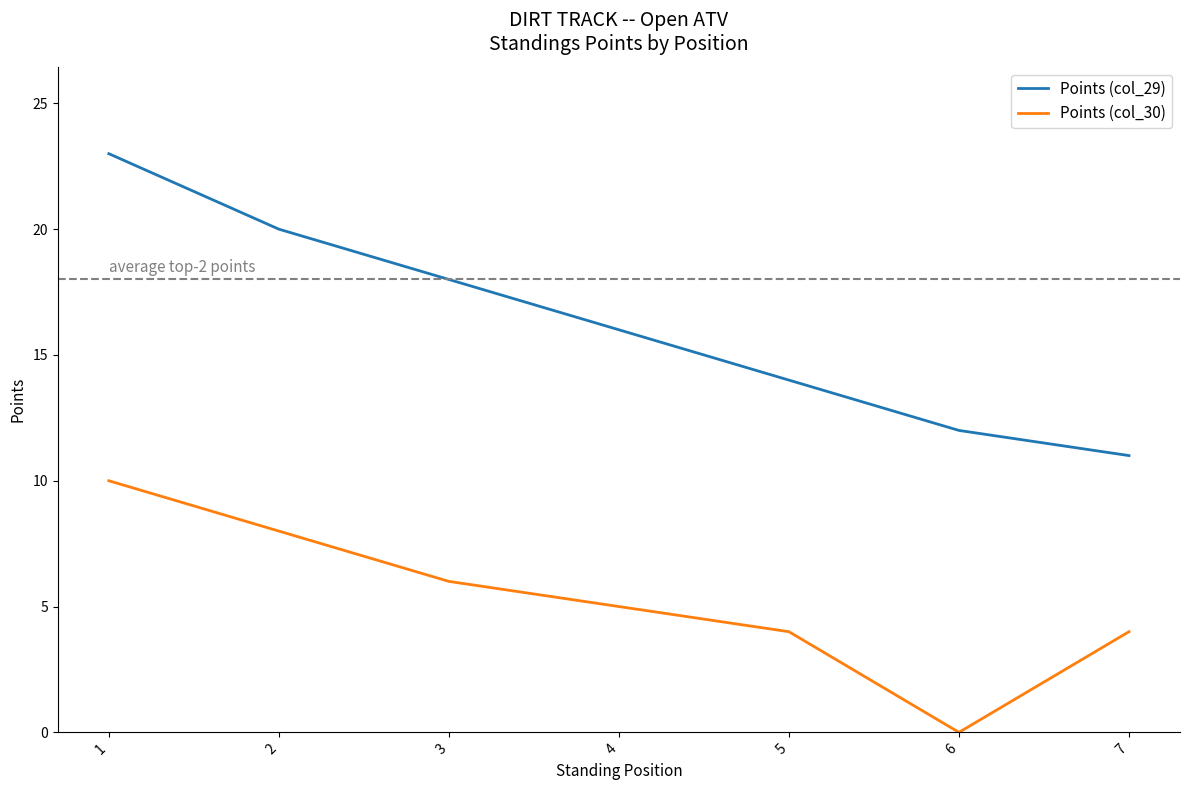

What are all the series names shown in the legend?

Points (col_29), Points (col_30)